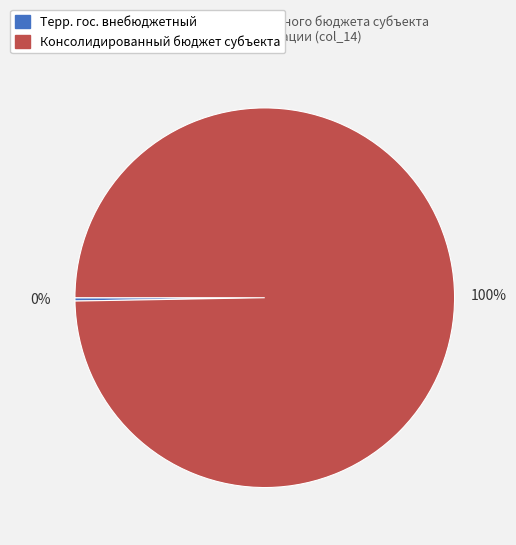

The Терр. гос. внебюджетный slice represents 0% of the pie. True or false?

True